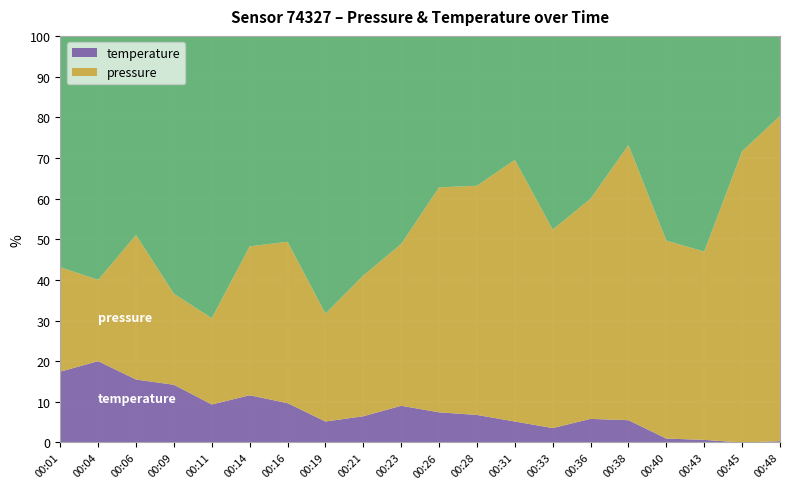

What is the total value across all series at 00:38?

100.0